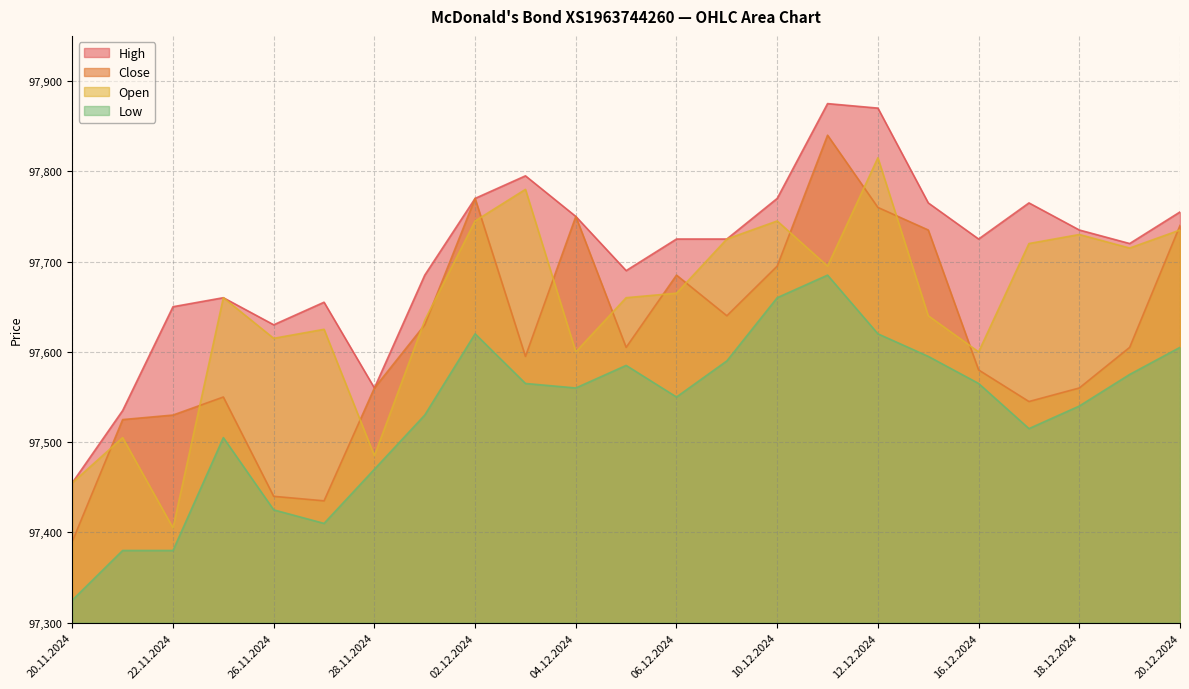

At which label does Open first exceed 97660?

02.12.2024